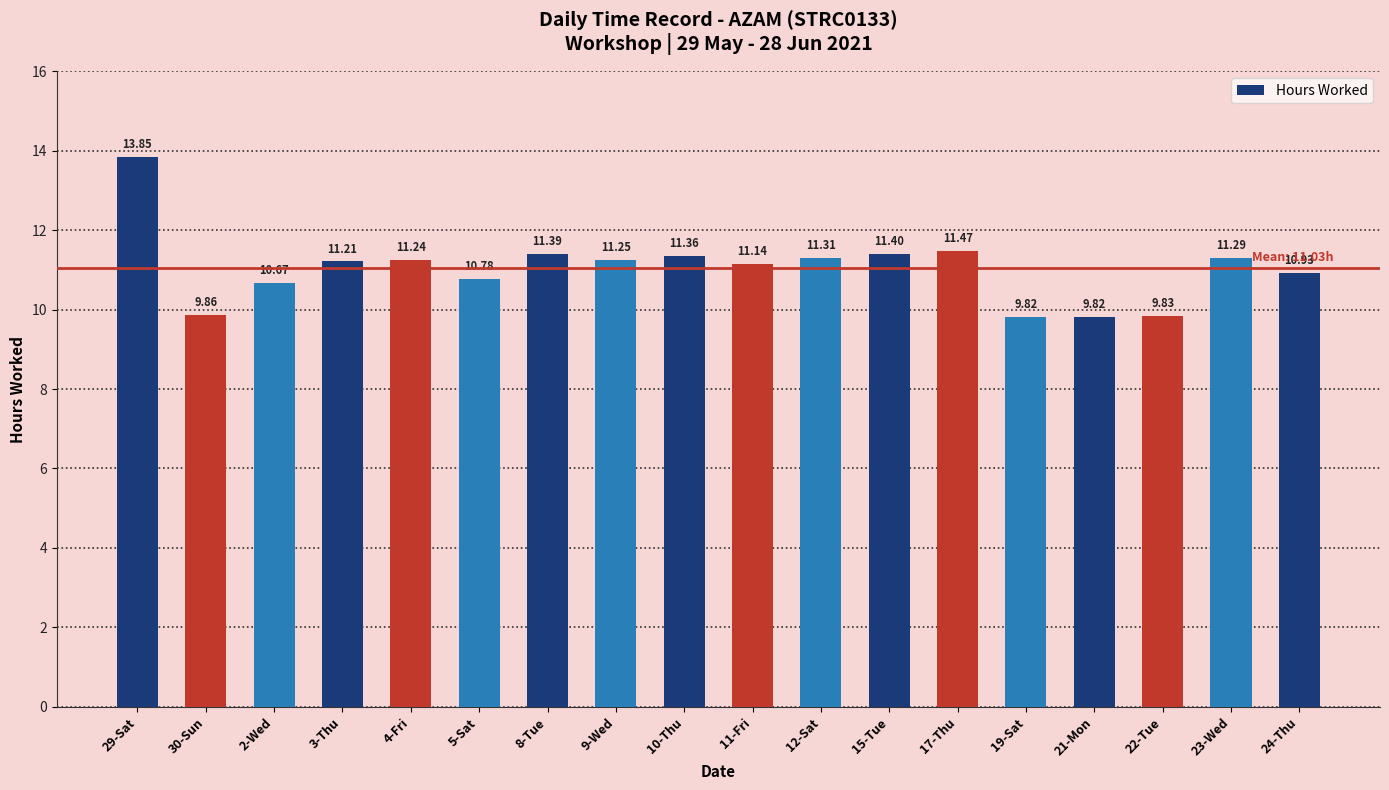

What is the difference between the values at 17-Thu and 29-Sat?

2.4